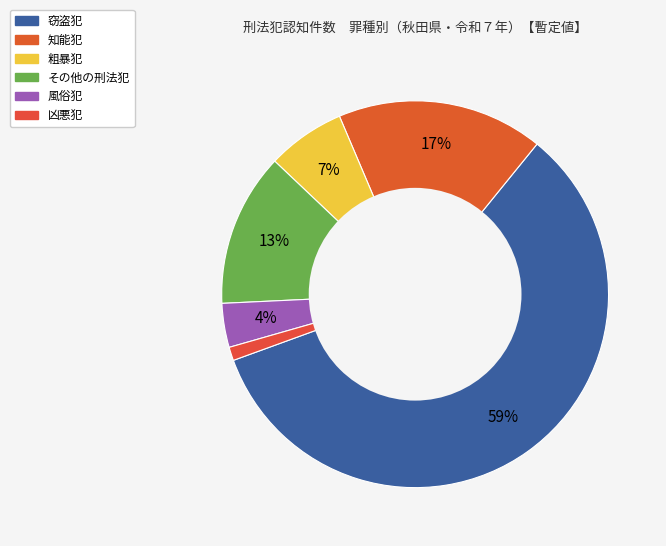

To the nearest percent, what portion does 風俗犯 represent?

4%